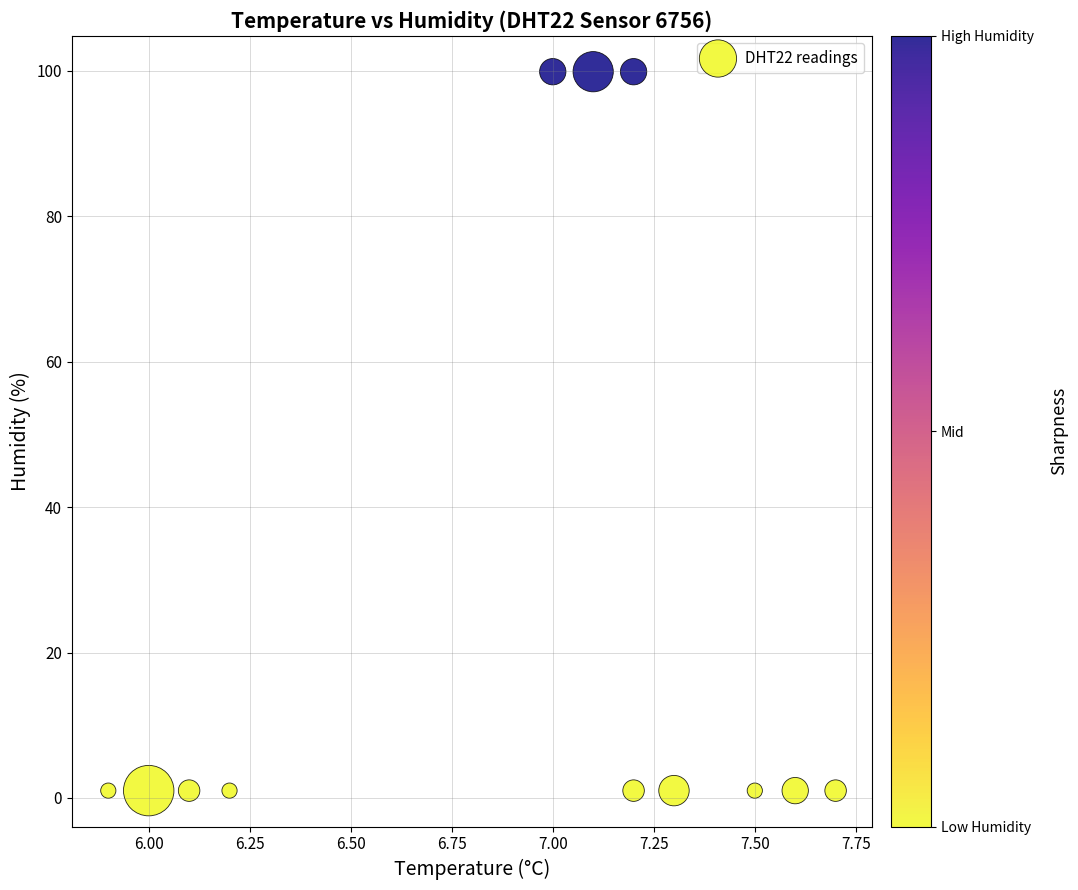

What is the average X value?

6.9